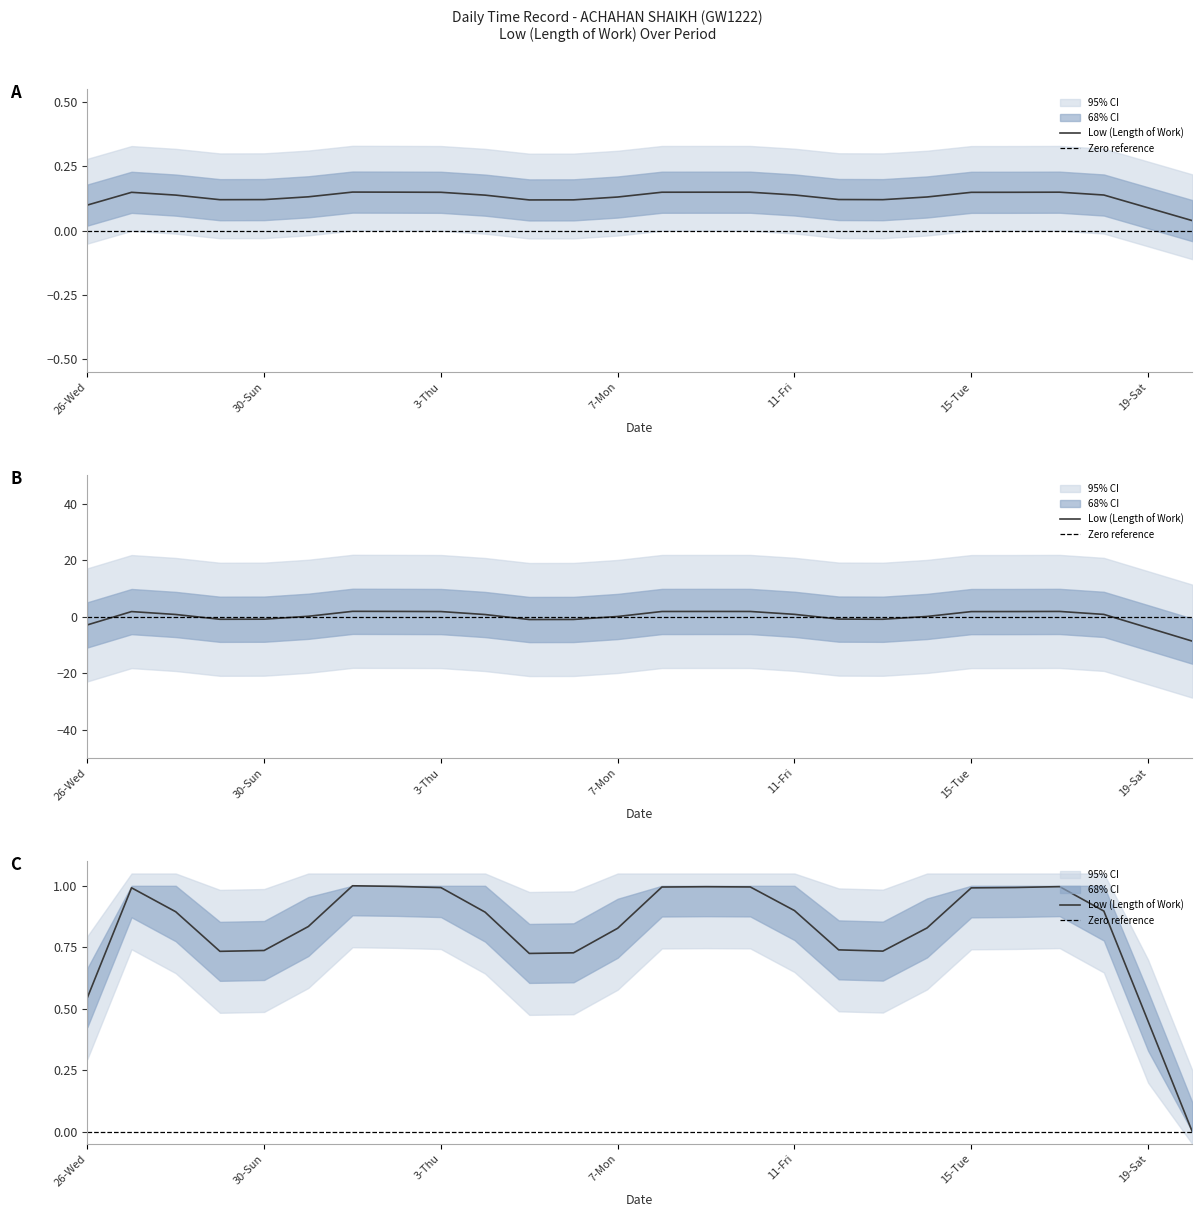

List the labels in order of Low (Length of Work) value, smallest first.

20-Sun, 6-Sun, 30-Sun, 13-Sun, 29-Sat, 19-Sat, 12-Sat, 5-Sat, 4-Fri, 15-Tue, 7-Mon, 14-Mon, 28-Fri, 10-Thu, 27-Thu, 9-Wed, 3-Thu, 17-Thu, 26-Wed, 1-Tue, 18-Fri, 31-Mon, 16-Wed, 11-Fri, 2-Wed, 8-Tue